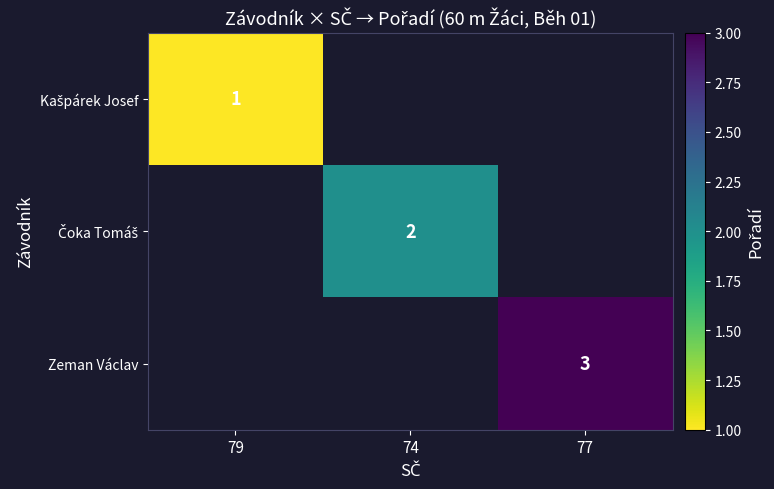

Rank the categories by Kašpárek Josef value from lowest to highest.

79, 74, 77